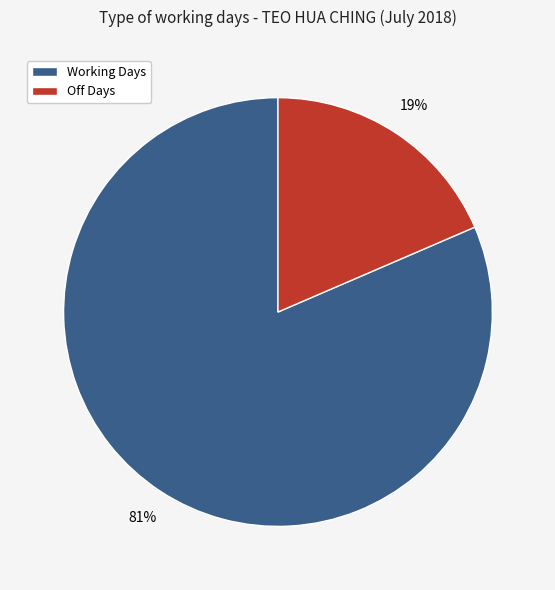

Is Working Days the majority of the pie?

Yes